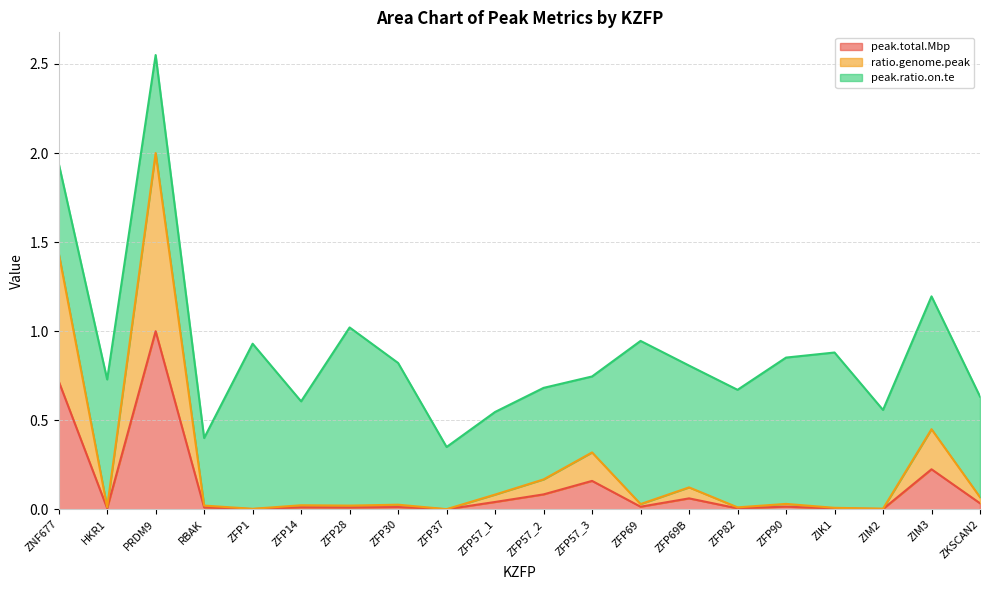

In peak.total.Mbp, how many points are lower than both neighbors (excluding endpoints)?

7